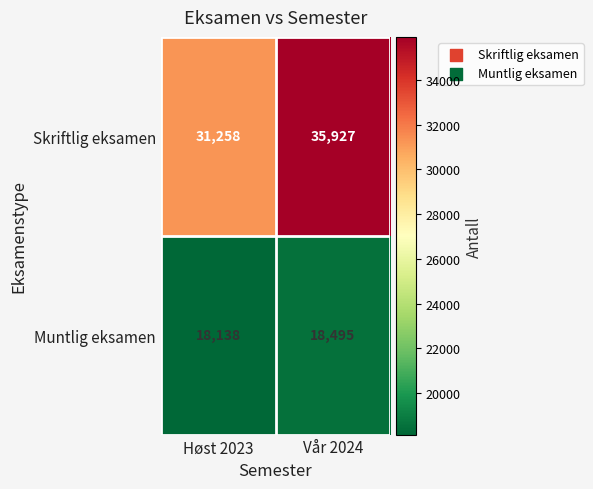

What is the sum of all Muntlig eksamen values?

36633